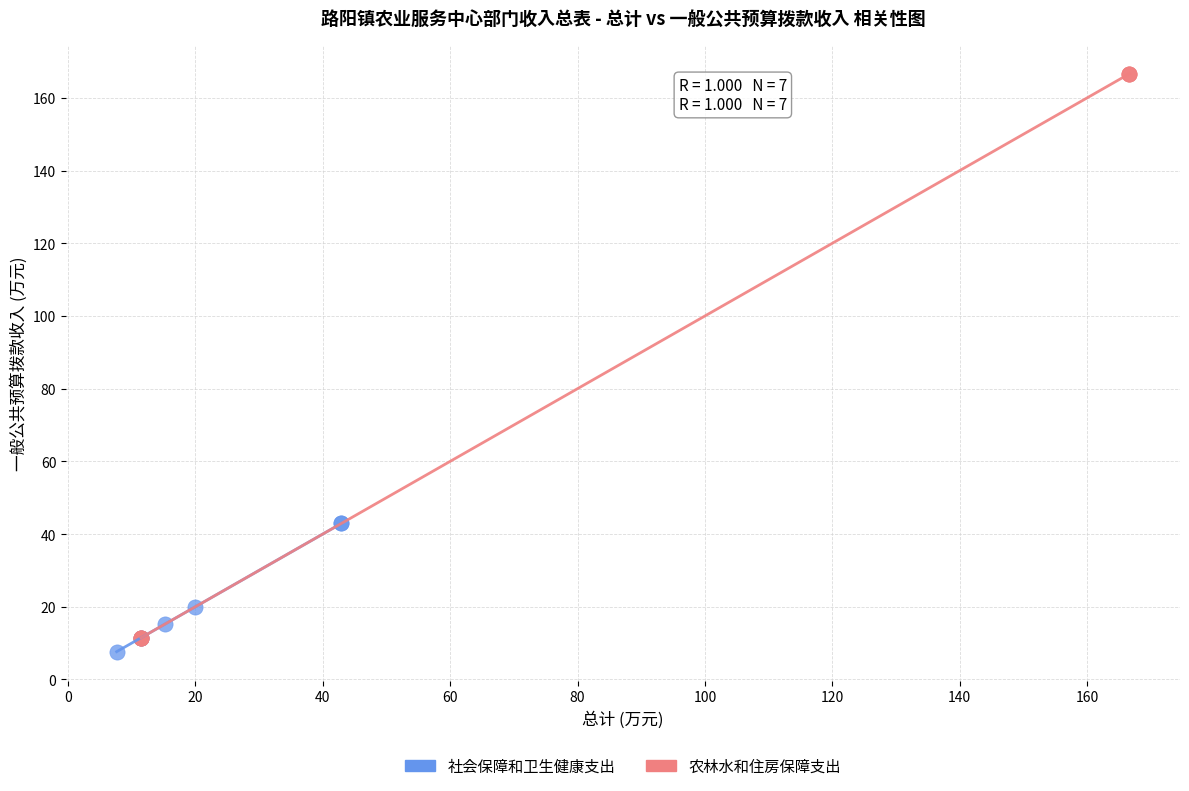

Which series has the widest spread of Y values?

农林水和住房保障支出